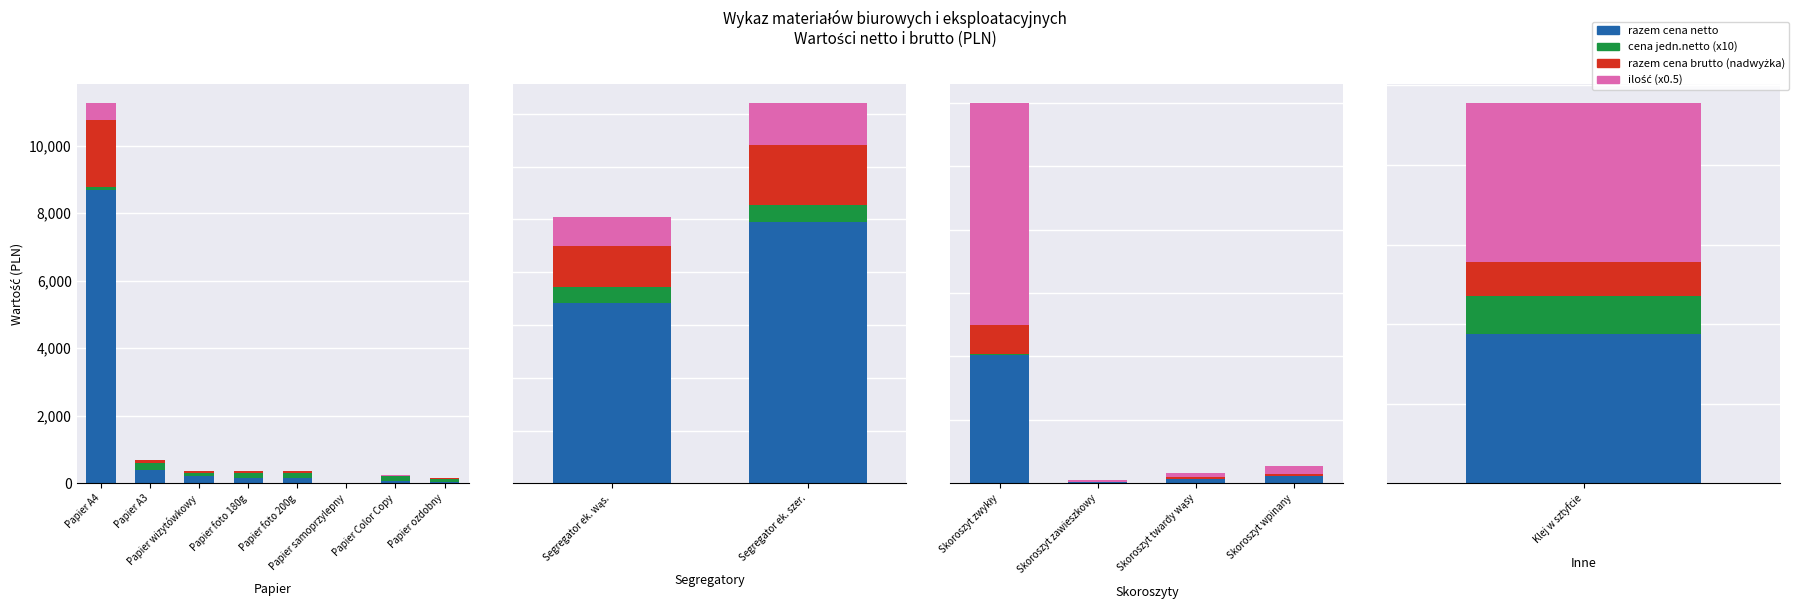

Is the value of cena jedn.netto at Papier samoprzylepny greater than the value of razem cena brutto at Papier A4?

No